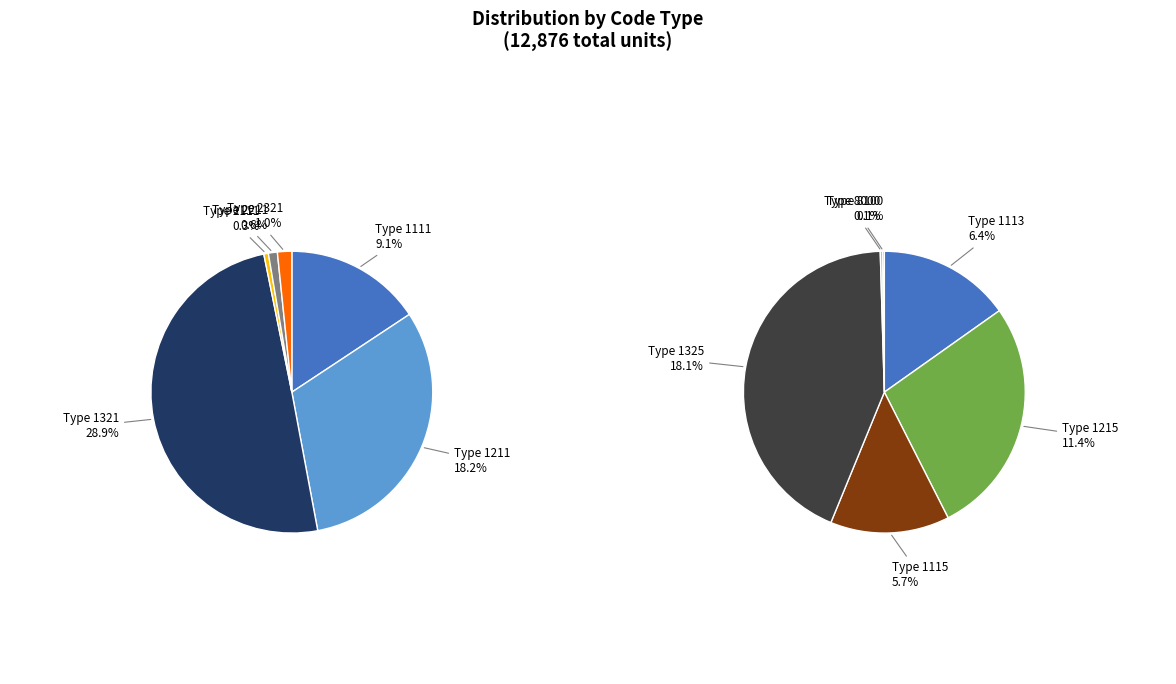

Is the sum of 1325 and 1321 greater than half?

No